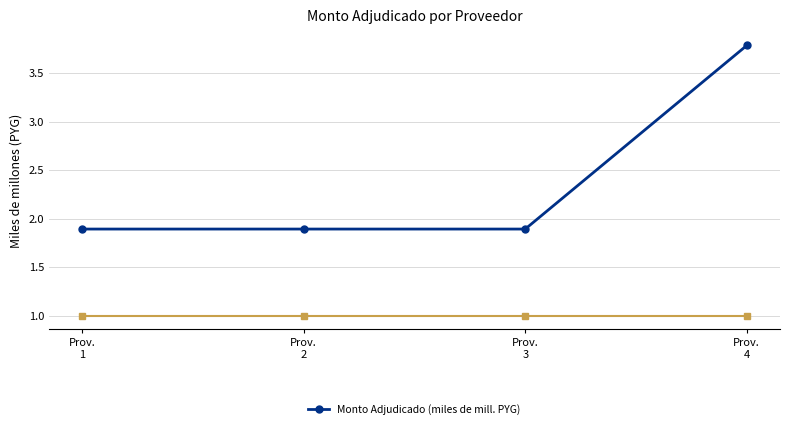

What is the average value?

2.4